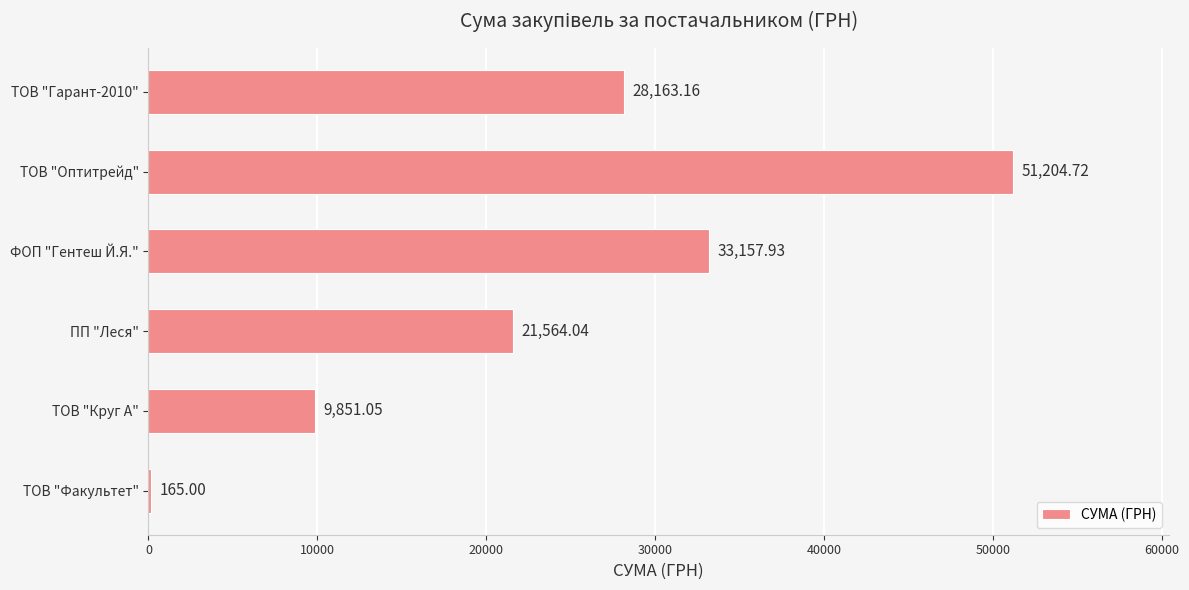

At which category does the chart reach its peak across all series?

ТОВ "Оптитрейд"